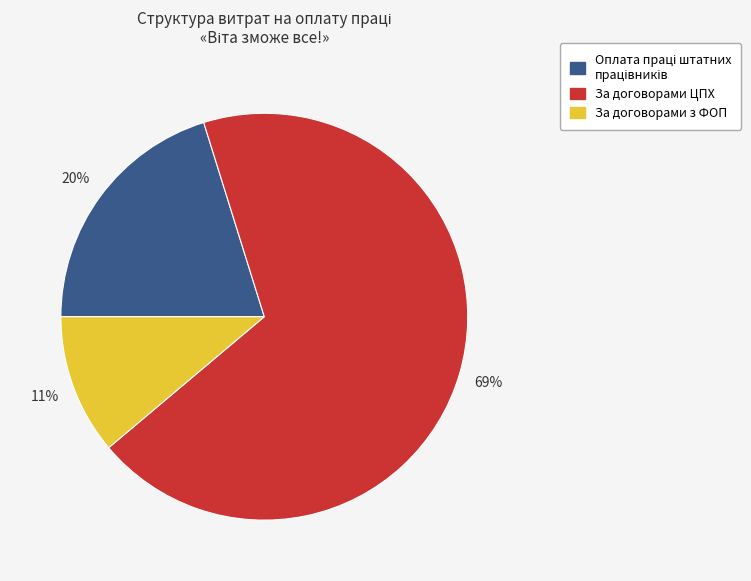

Is there any slice that represents more than half of the pie?

Yes